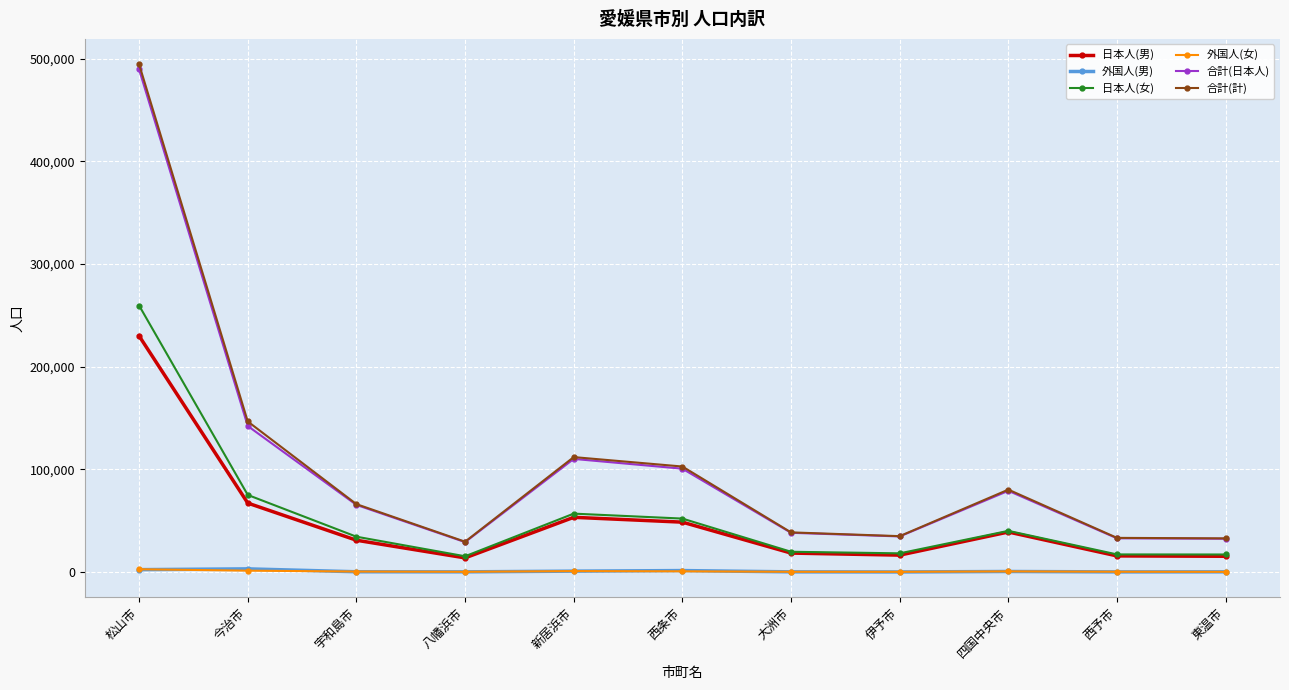

What is the label of the 7th point from the left?

大洲市